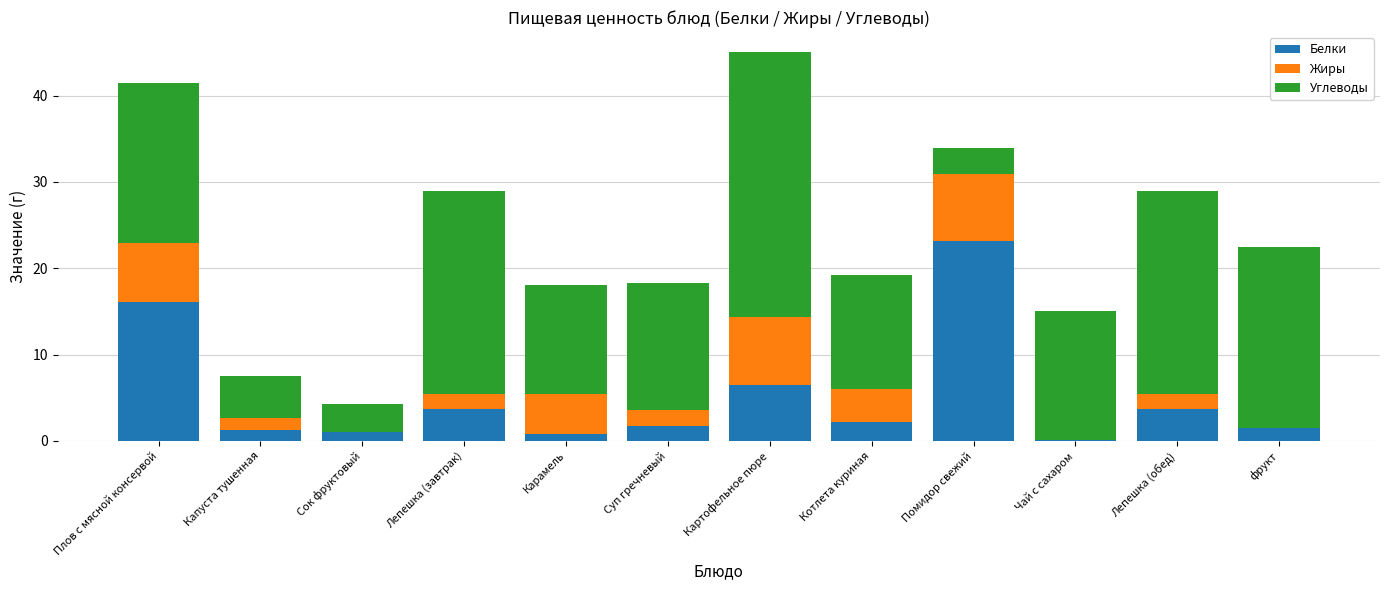

Does the chart contain stacked bars?

Yes